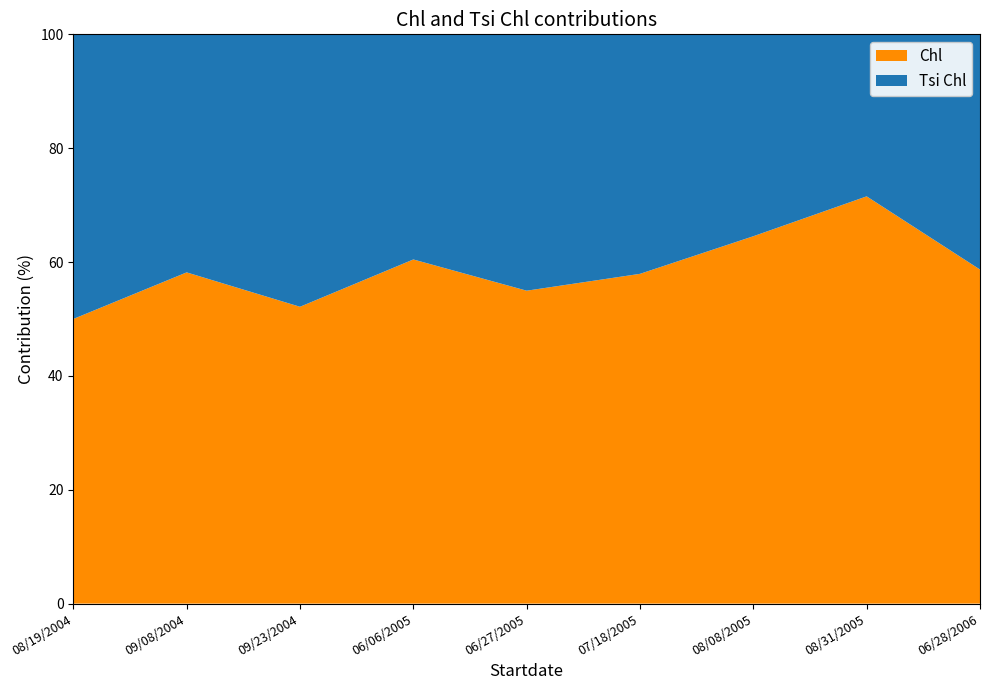

Reading left to right, transcribe all the data shown in this chart.

Chl: 67	96	73	107	83	95	131	186	98
Tsi Chl: 67	69	67	70	68	69	72	74	69